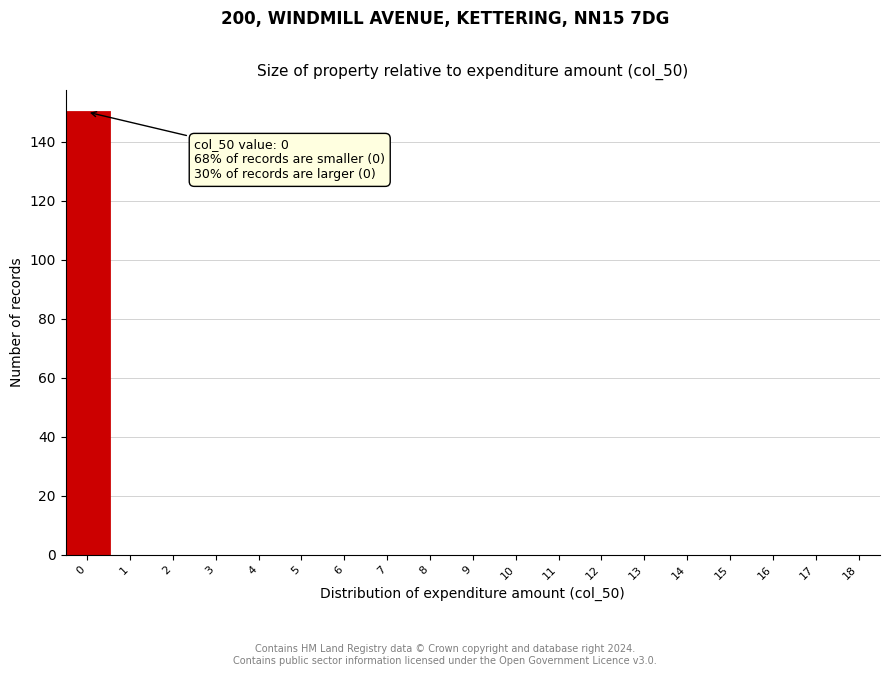

Reading left to right, list all the values displayed in this chart.

0=150	1=0	2=0	3=0	4=0	5=0	6=0	7=0	8=0	9=0	10=0	11=0	12=0	13=0	14=0	15=0	16=0	17=0	18=0